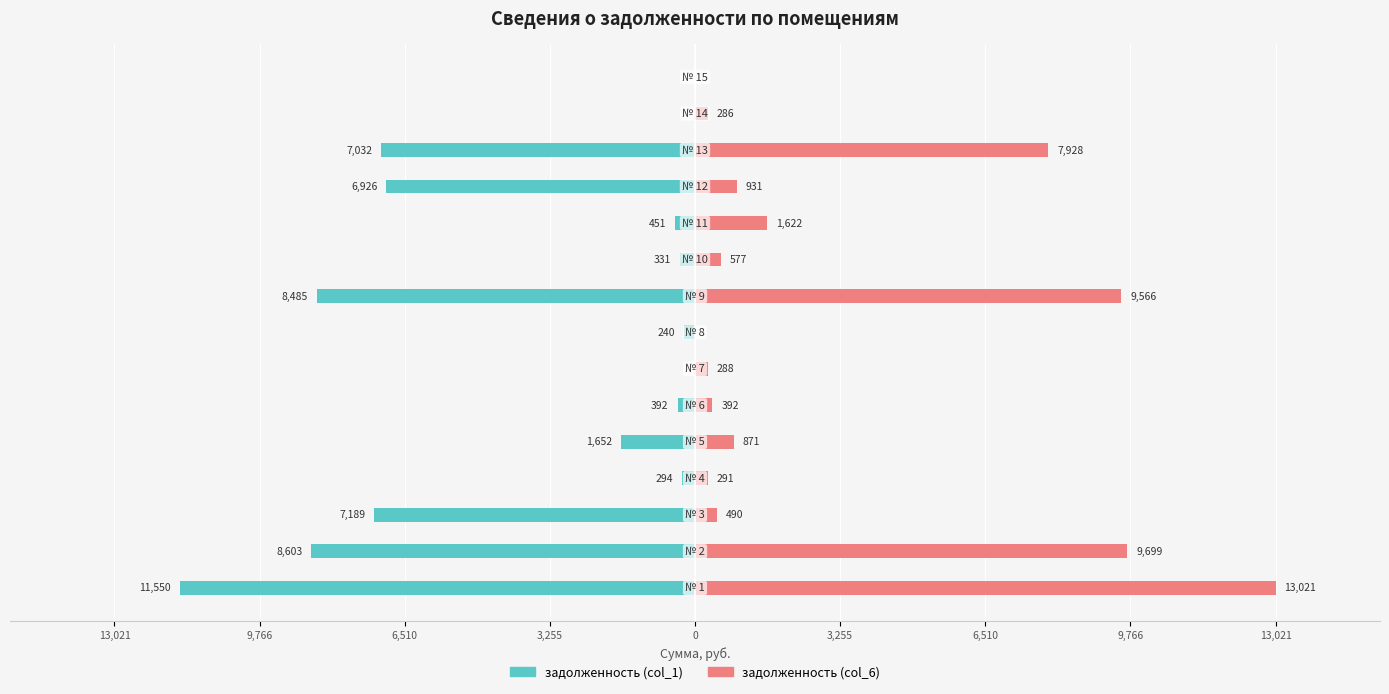

How many data points in задолженность (col_1) are above -450?

7